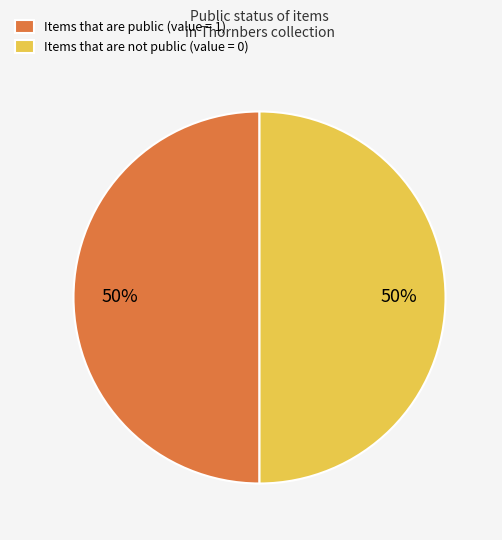

Is the sum of Items that are not public (value = 0) and Items that are public (value = 1) greater than half?

Yes